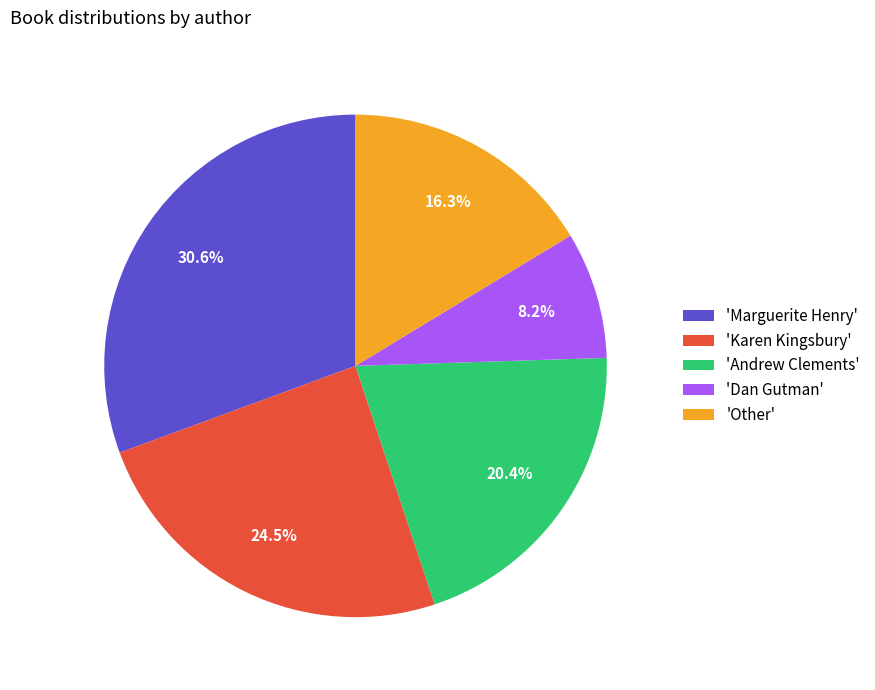

What is the smallest slice in the pie chart?

'Dan Gutman'